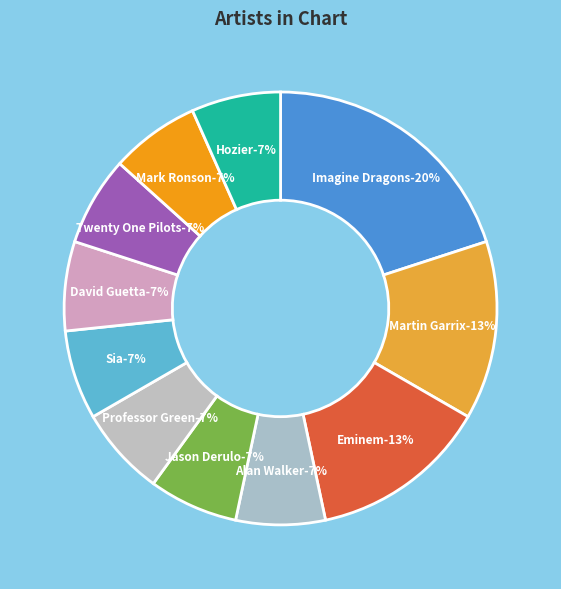

Which has a higher value, Sia or Eminem?

Eminem